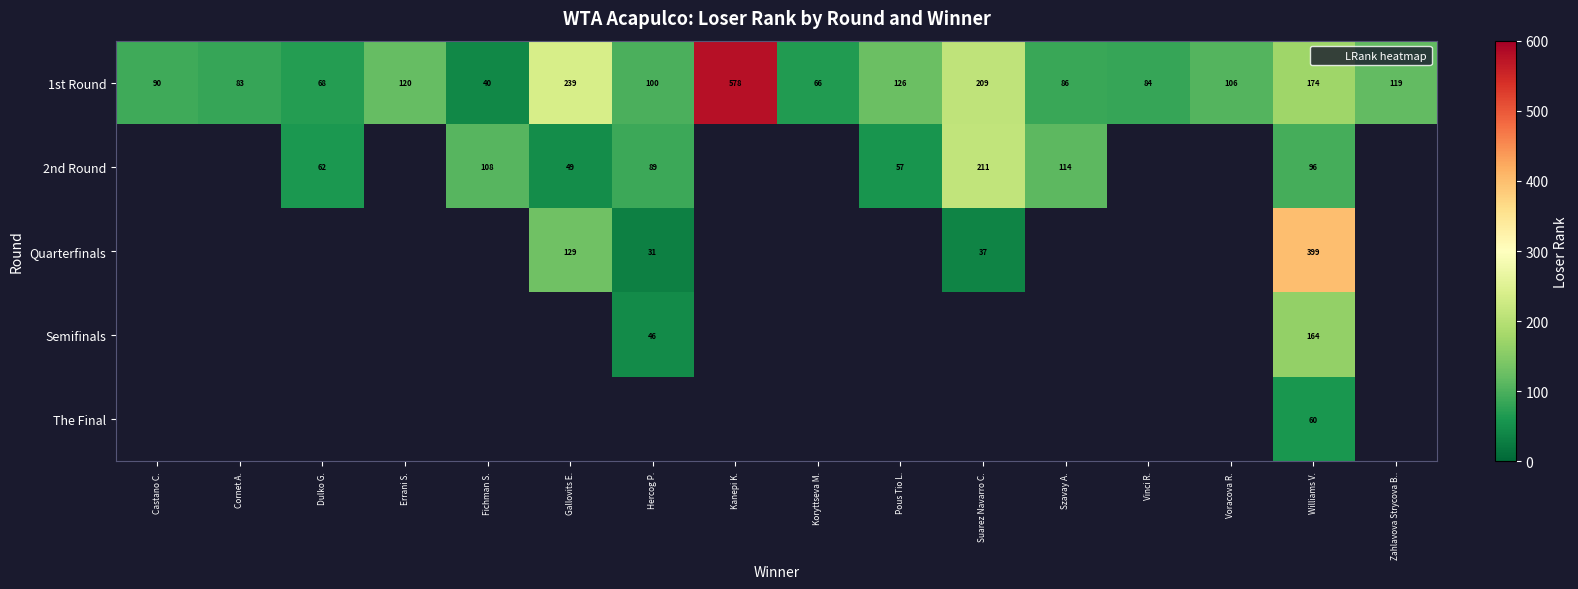

Which series has the widest spread of values?

row_0